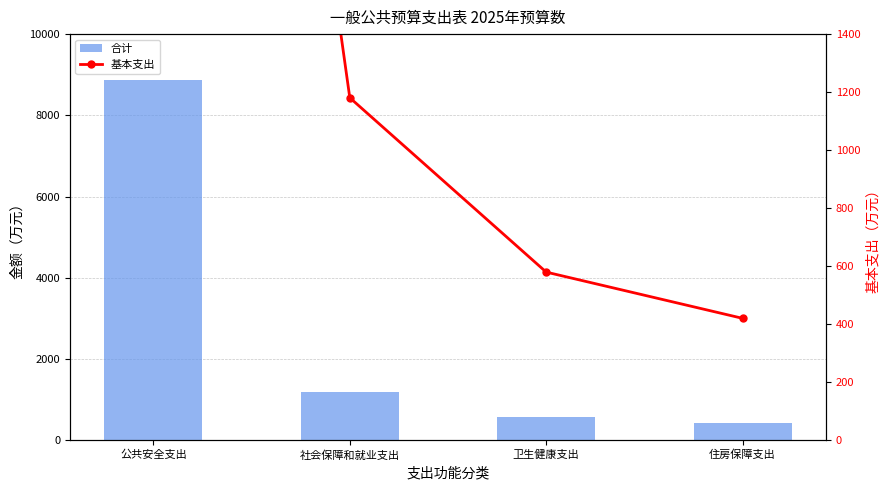

What is the lowest value of the 基本支出 series?

420.0